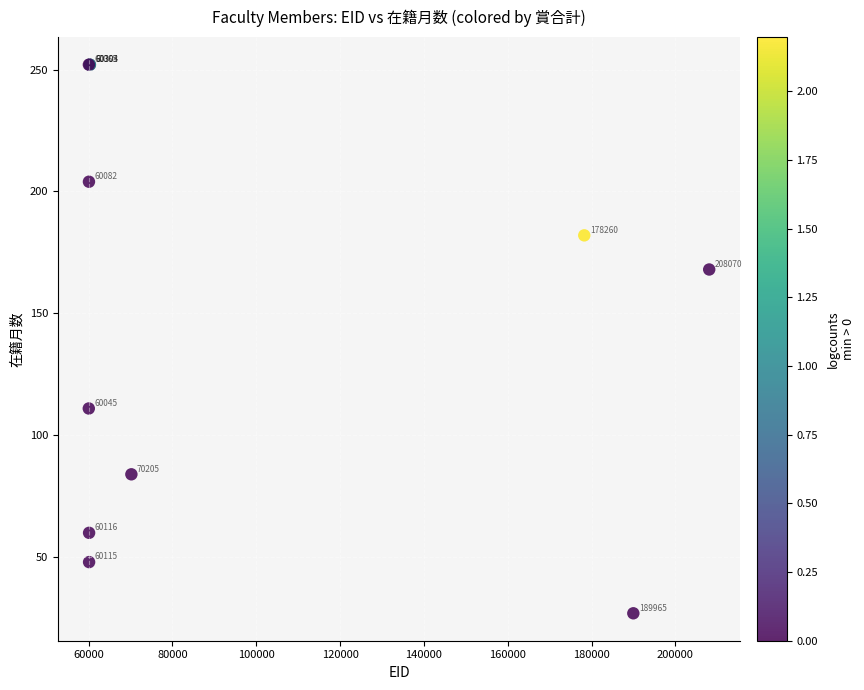

What Y value in the scatter plot is closest to 139?

111